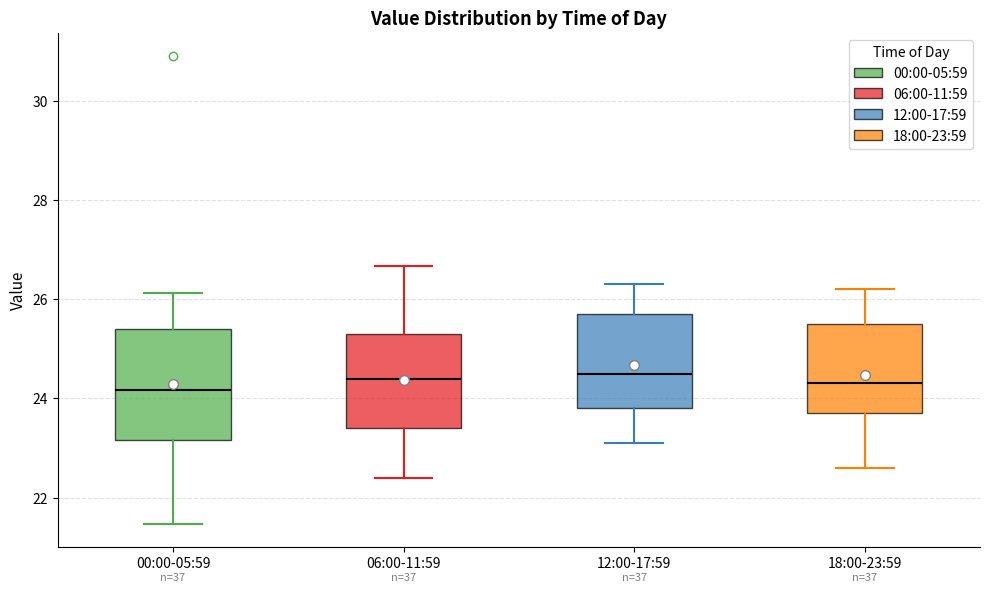

Where does the median line of the box for 06:00-11:59 sit on the y-axis? The values are not printed on the chart, so give them approximately, as read against the axis.

24.4